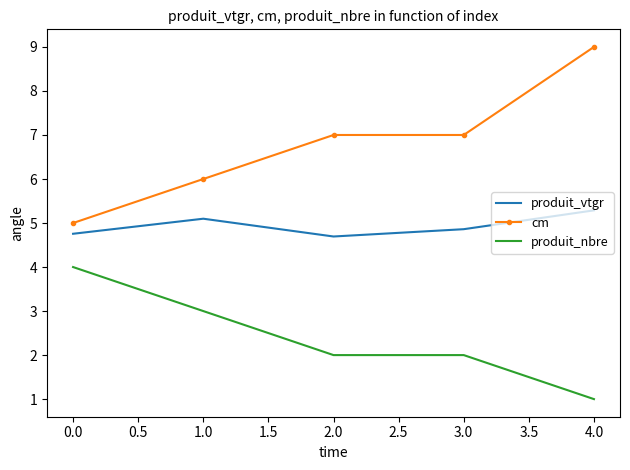

At which category does the chart reach its minimum across all series?

4.0